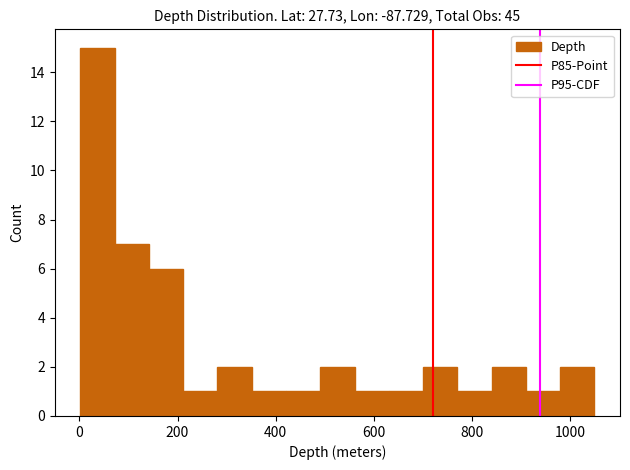

Around what value on the x-axis is the tallest bar? Give the approximate position of its centre, as read against the axis.

40